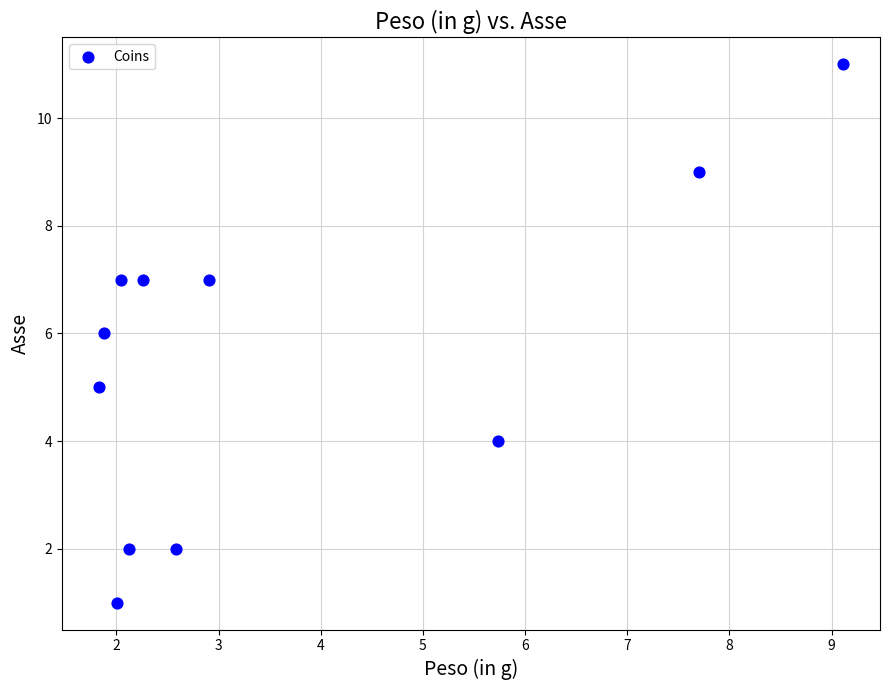

What is the range of Y values (max minus min)?

10